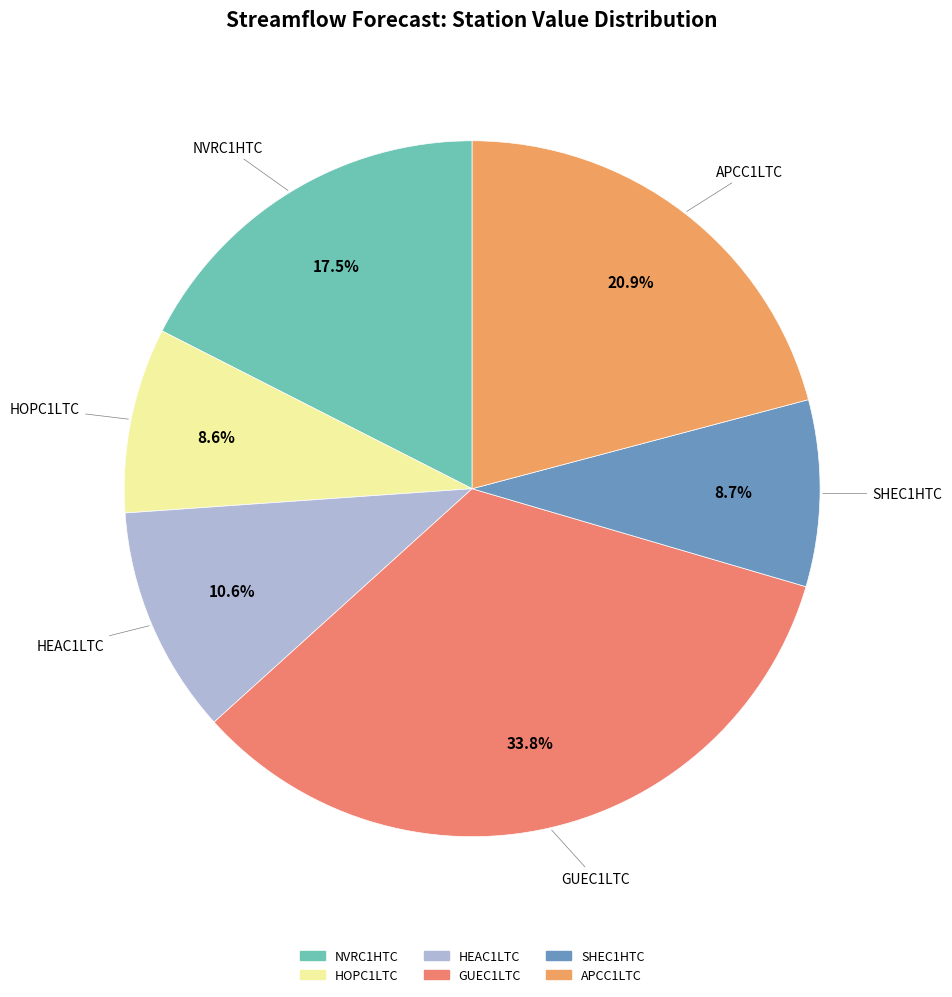

Which slice is the largest?

GUEC1LTC